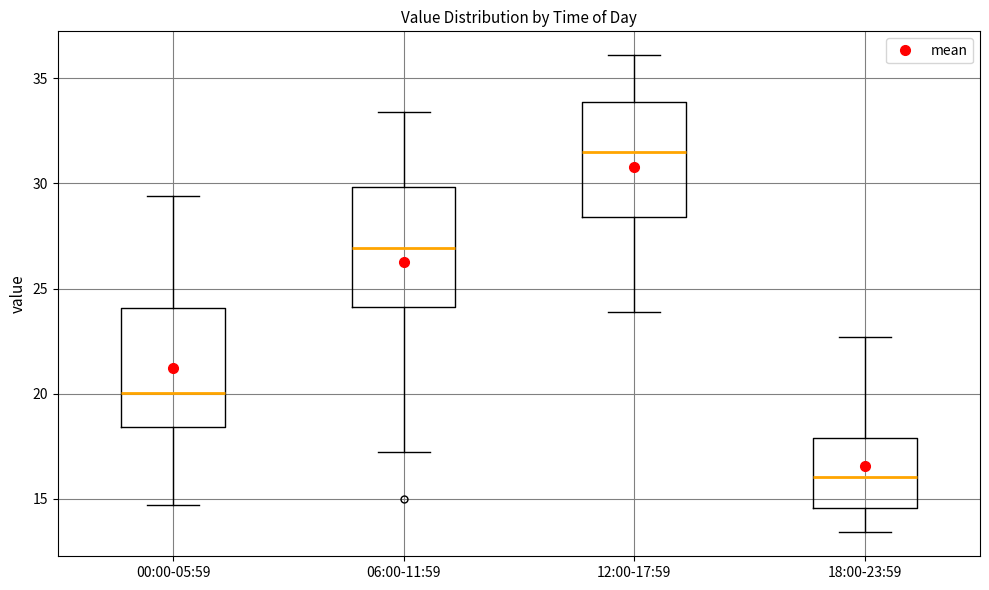

Reading left to right, transcribe this box plot: for each box, give where its median line is, the range the box spans, and where its two whiskers end, as read against the y-axis. The values are not printed on the chart, so give them approximately, as read against the axis.

00:00-05:59: median 20.0, box 18.5 to 24.0, whiskers 14.5 to 29.5
06:00-11:59: median 27.0, box 24.0 to 30.0, whiskers 17.0 to 33.5
12:00-17:59: median 31.5, box 28.5 to 34.0, whiskers 24.0 to 36.0
18:00-23:59: median 16.0, box 14.5 to 18.0, whiskers 13.5 to 22.5